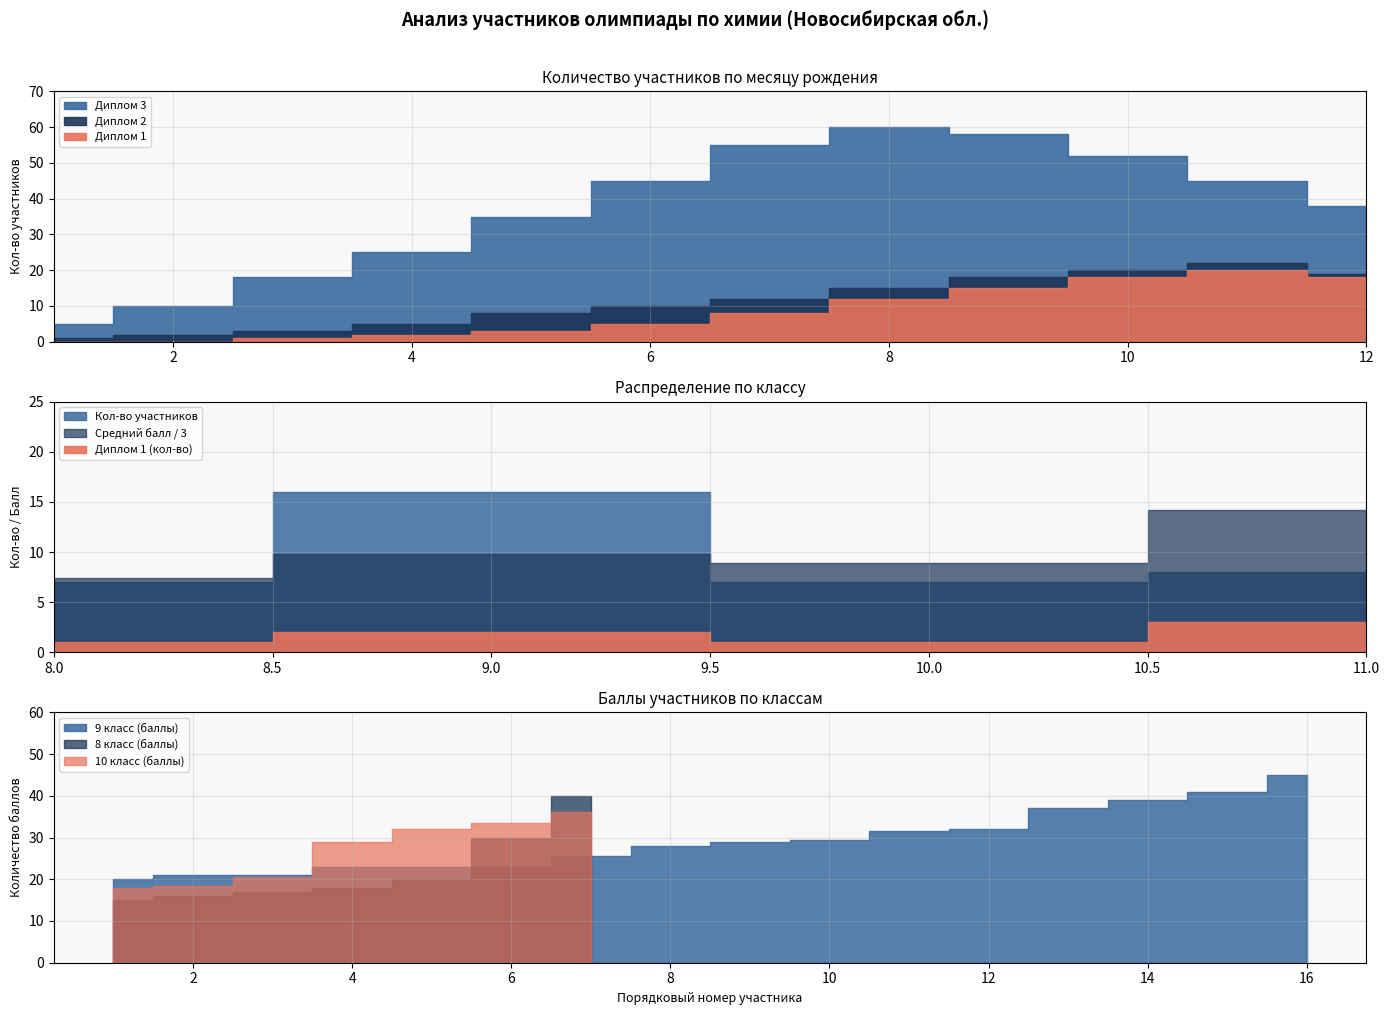

What is the maximum value for Диплом 1?

20